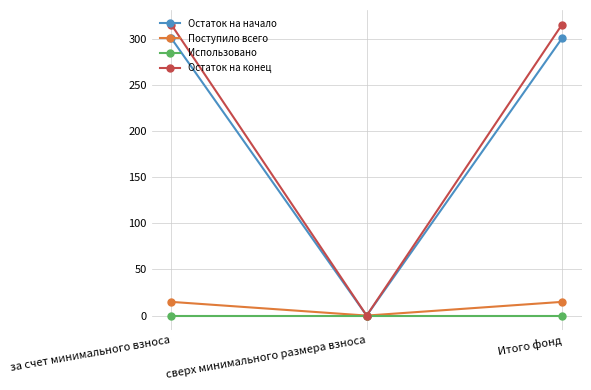

What are all the series names shown in the legend?

Остаток на начало, Поступило всего, Использовано, Остаток на конец